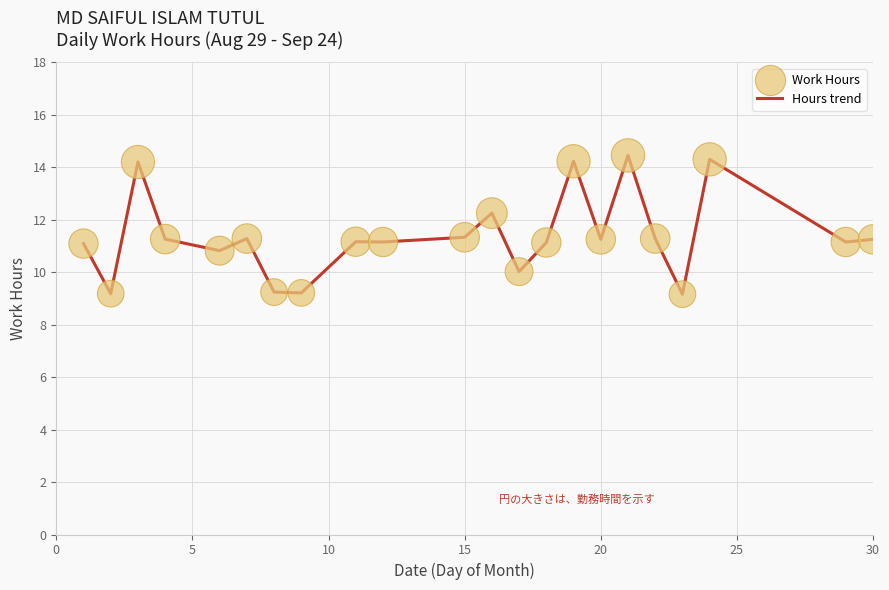

What is the difference between the maximum and minimum values?

5.3